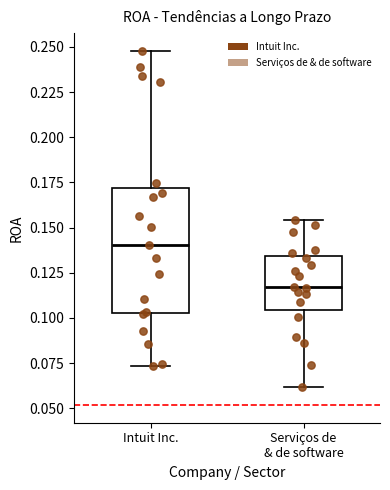

Comparing the boxes themselves (not the whiskers), which one is the tallest?

Intuit Inc.